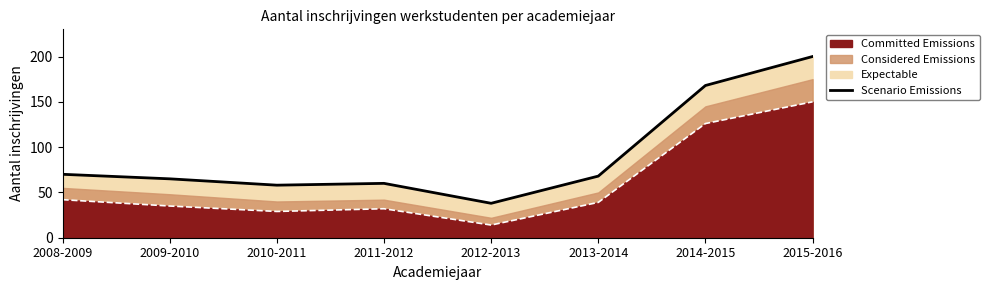

What is the difference between the maximum and minimum values?

162